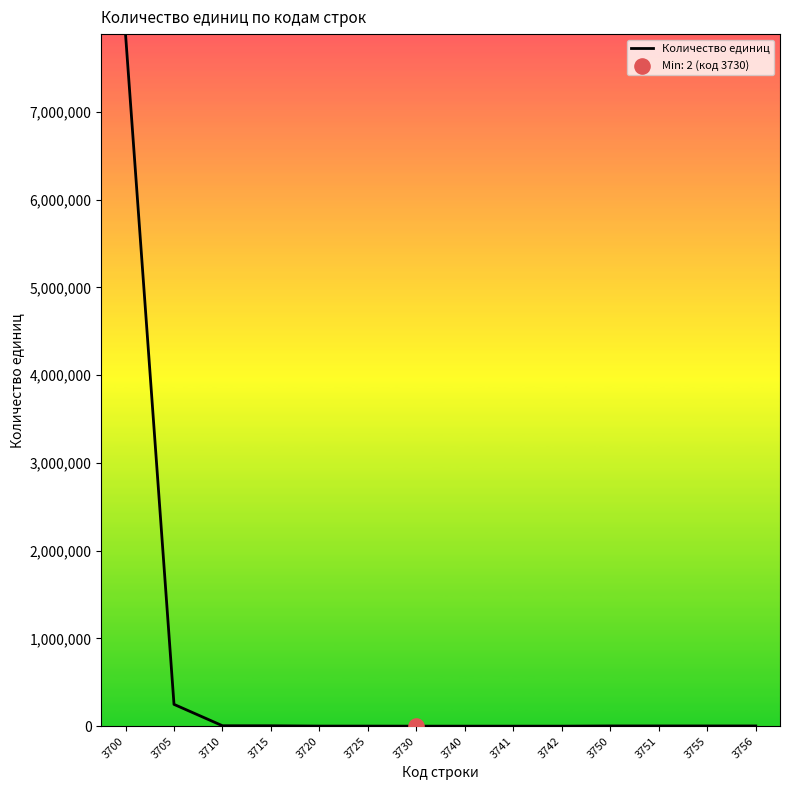

What is the change in value from 3720 to 3740?

-754